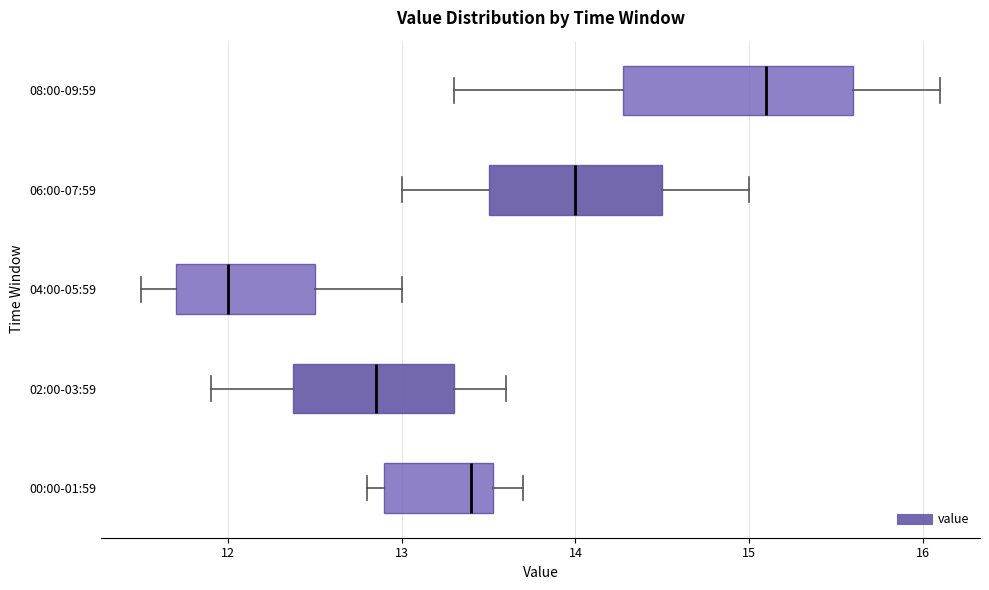

Reading bottom to top, transcribe this box plot: for each box, give where its median line is, the range the box spans, and where its two whiskers end, as read against the x-axis. The values are not printed on the chart, so give them approximately, as read against the axis.

00:00-01:59: median 13.4, box 12.9 to 13.5, whiskers 12.8 to 13.7
02:00-03:59: median 12.9, box 12.4 to 13.3, whiskers 11.9 to 13.6
04:00-05:59: median 12.0, box 11.7 to 12.5, whiskers 11.5 to 13.0
06:00-07:59: median 14.0, box 13.5 to 14.5, whiskers 13.0 to 15.0
08:00-09:59: median 15.1, box 14.3 to 15.6, whiskers 13.3 to 16.1